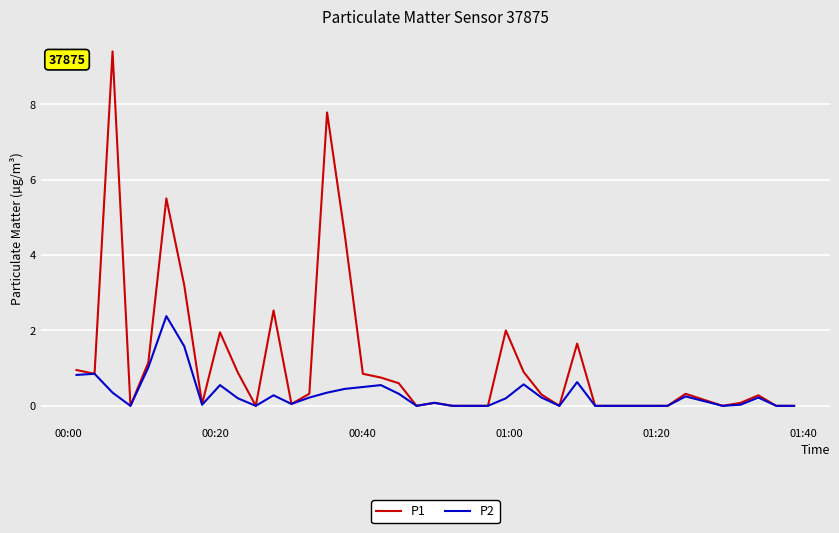

What is the sum of all P2 values?

12.7